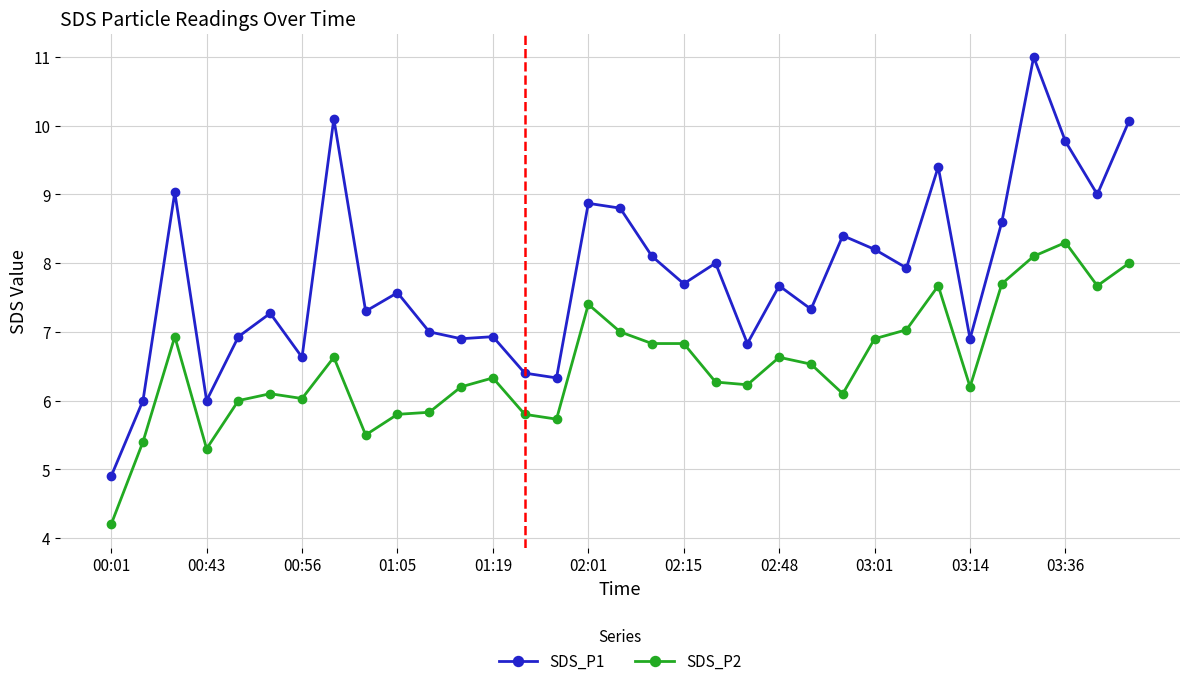

True or false: SDS_P2 and SDS_P1 cross at least once.

False